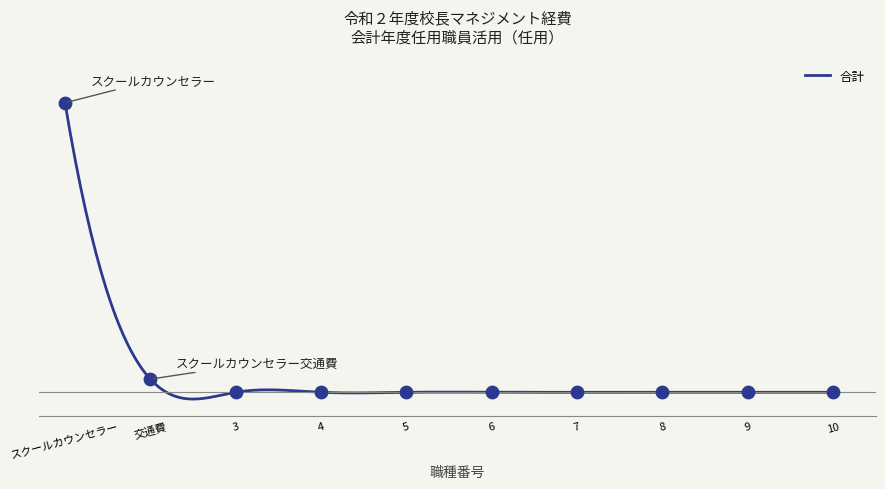

What is the change in value from スクールカウンセラー to 6?

-182000